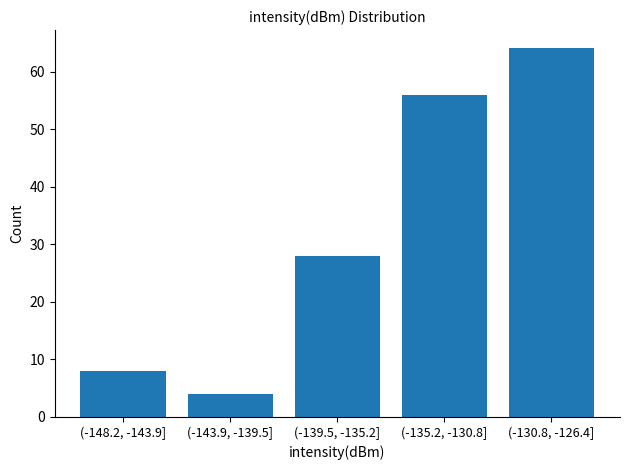

Reading left to right, what are all the values shown in this chart?

8	4	28	56	64